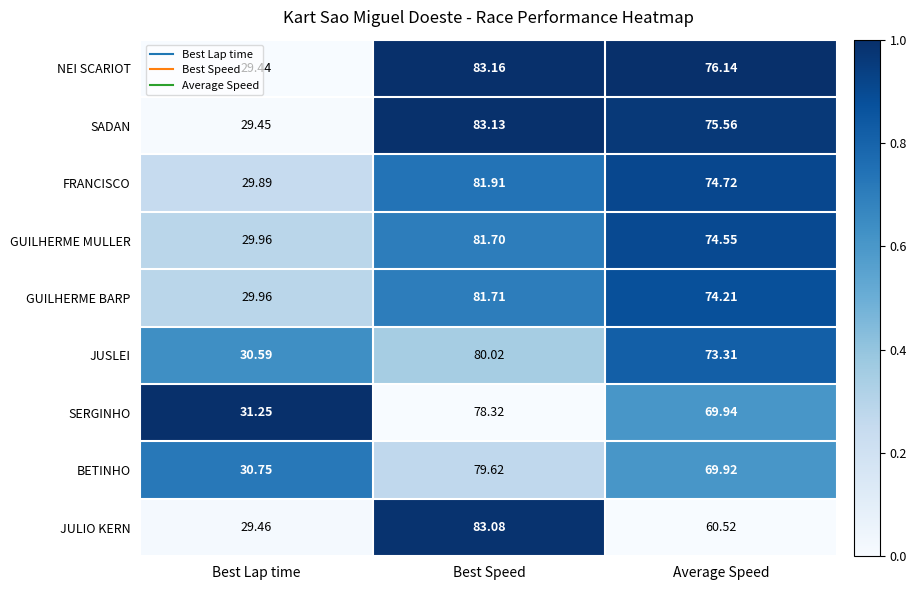

Which series has the widest spread of values?

NEI SCARIOT